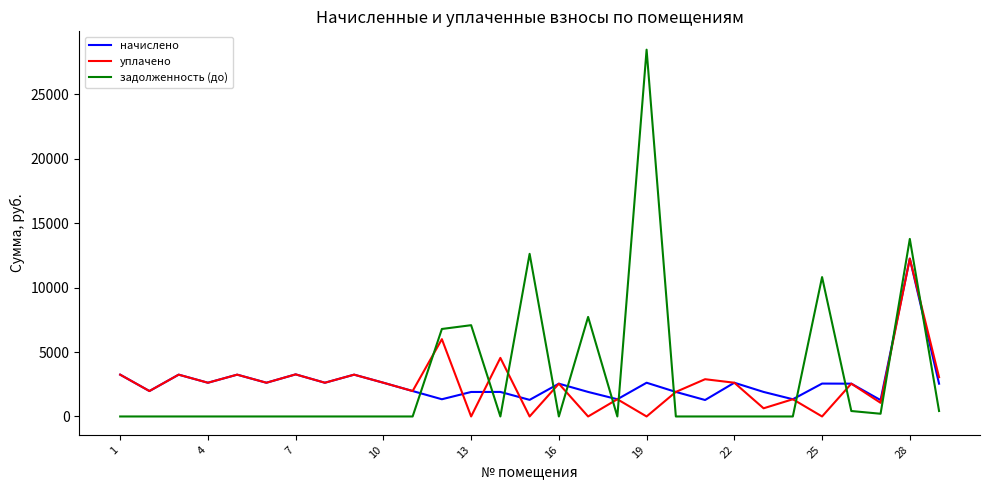

True or false: уплачено and задолженность (до) intersect in this chart.

True